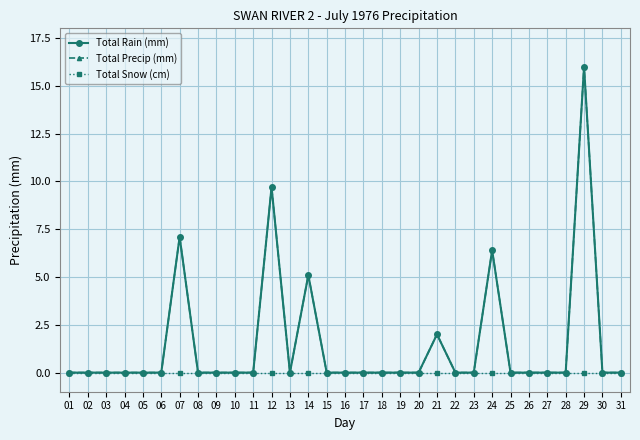

Is this an area chart (filled region under the line)?

No